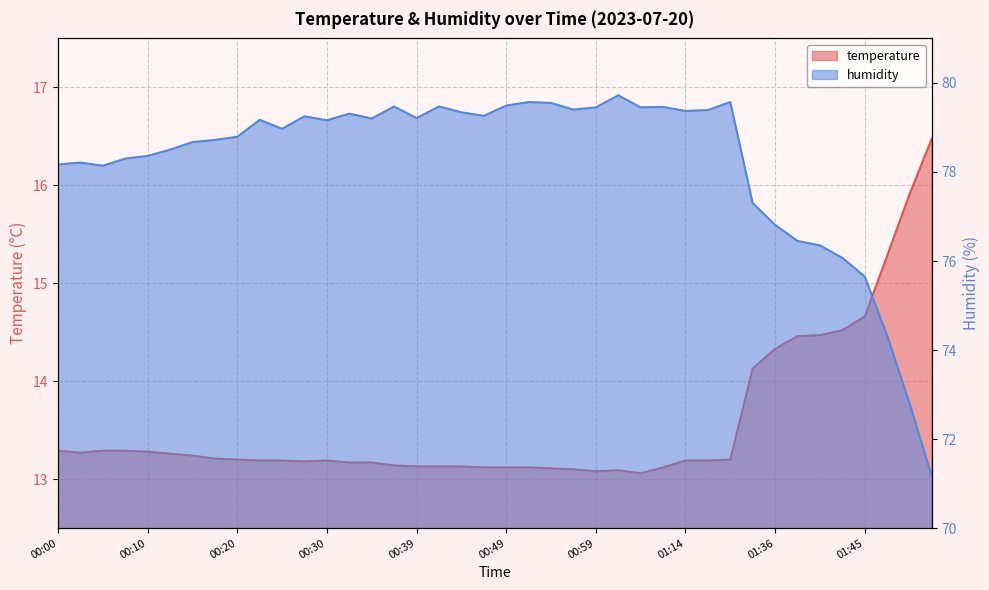

What is the approximate value of humidity at 00:17?

78.7